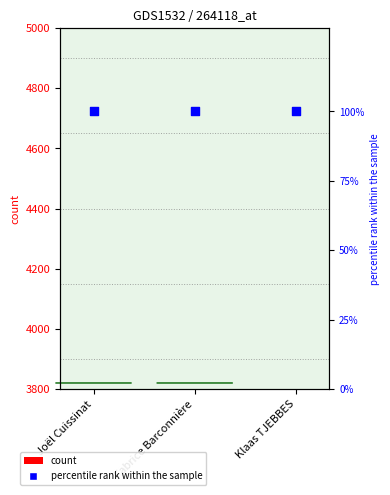

What is the total value across all series at Klaas TJEBBES?

300